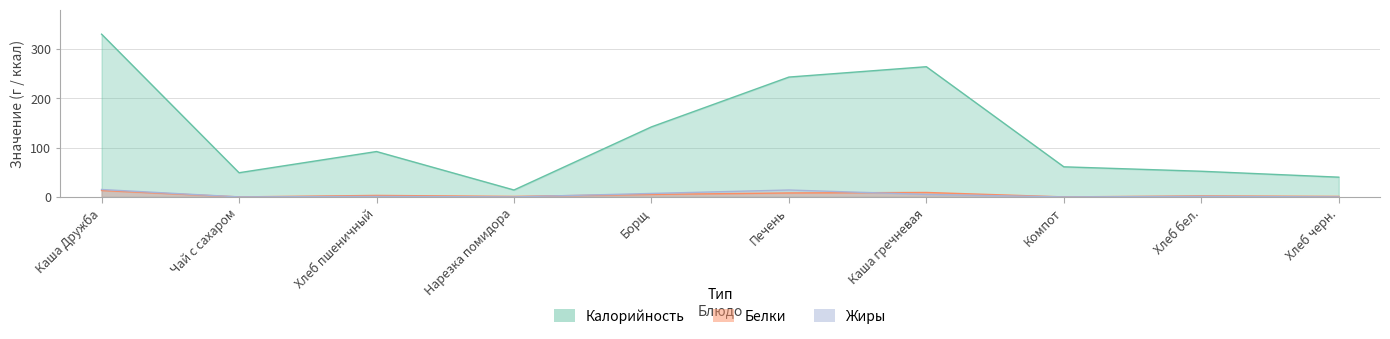

How many distinct data groups are displayed?

3